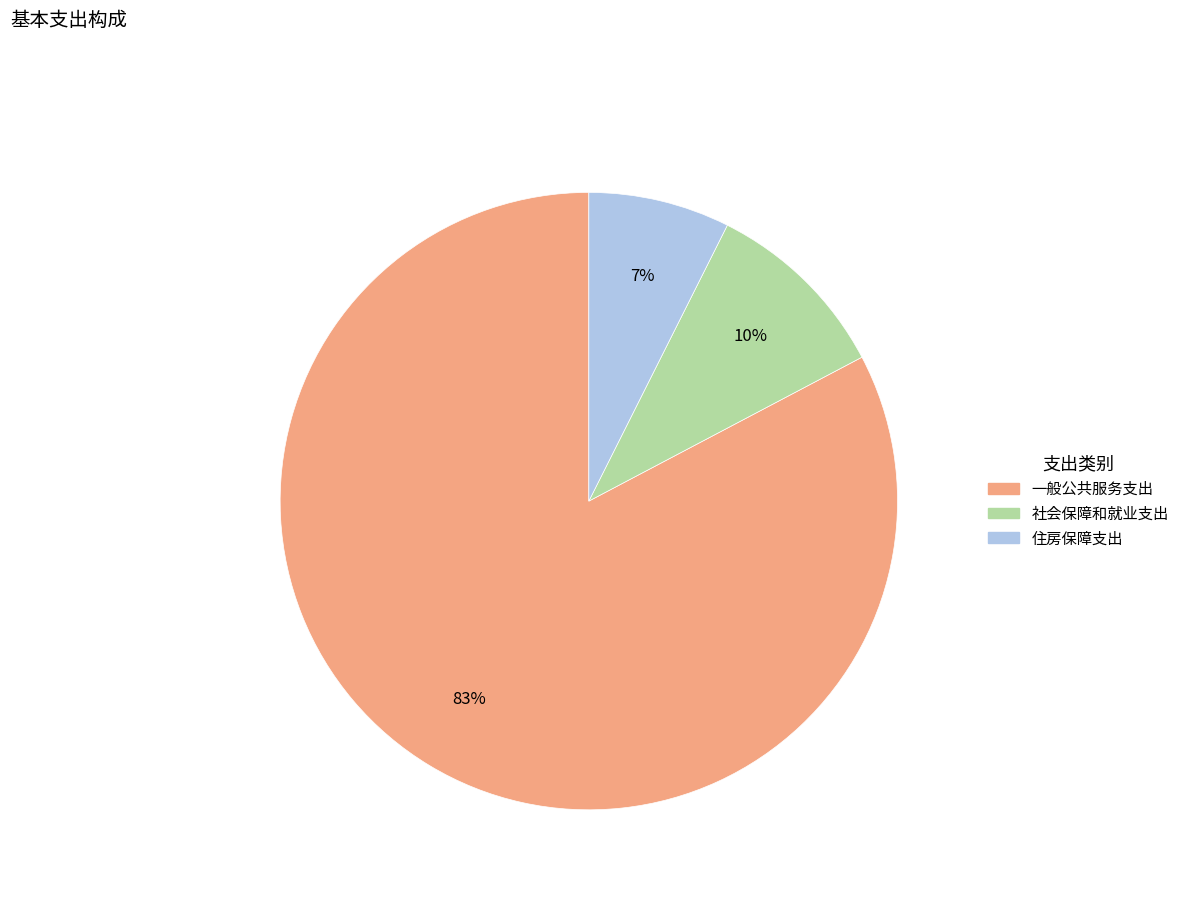

What is the majority slice?

一般公共服务支出